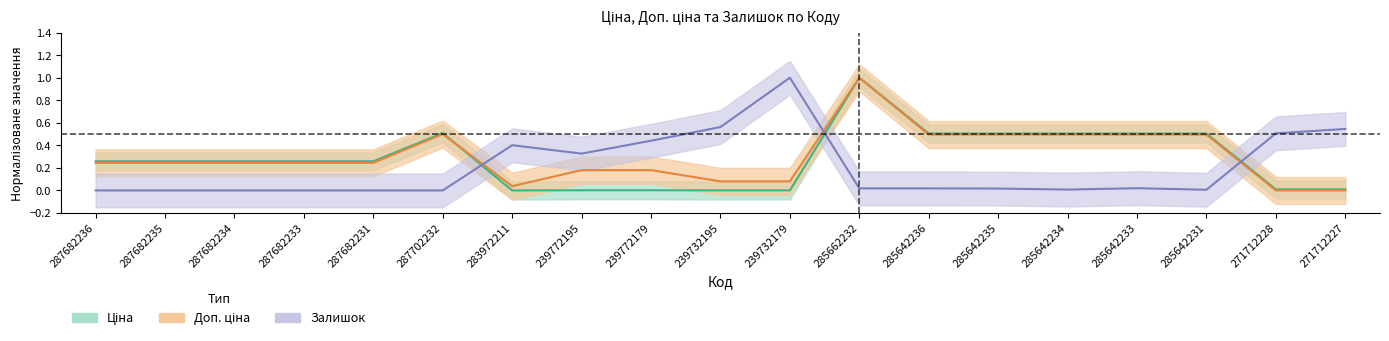

Where is the first local minimum for Ціна?

283972211